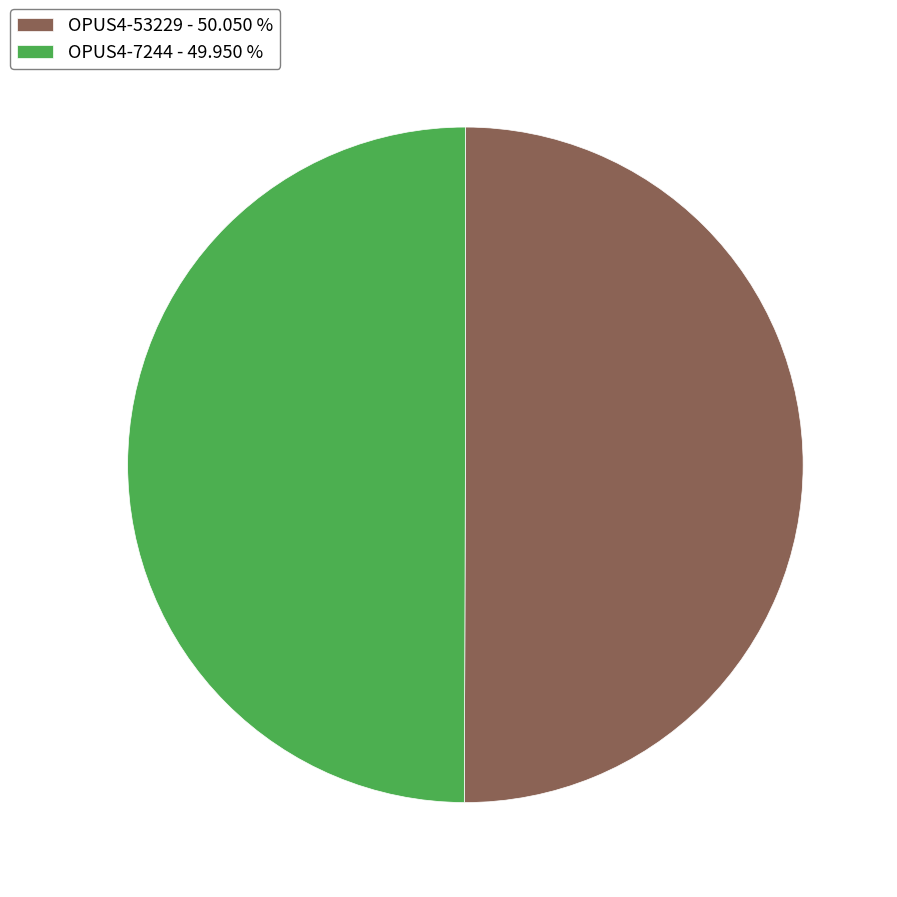

Approximately how many times larger is the value at OPUS4-7244 - 49.950 % compared to OPUS4-53229 - 50.050 %?

1.0